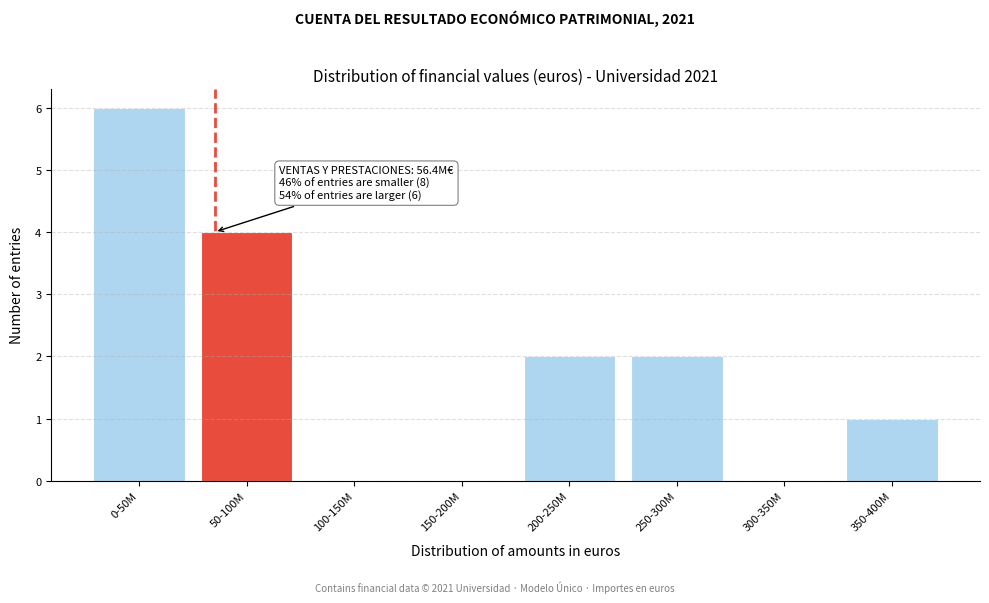

Reading left to right, extract all data points from this chart.

0-50M=6	50-100M=4	100-150M=0	150-200M=0	200-250M=2	250-300M=2	300-350M=0	350-400M=1